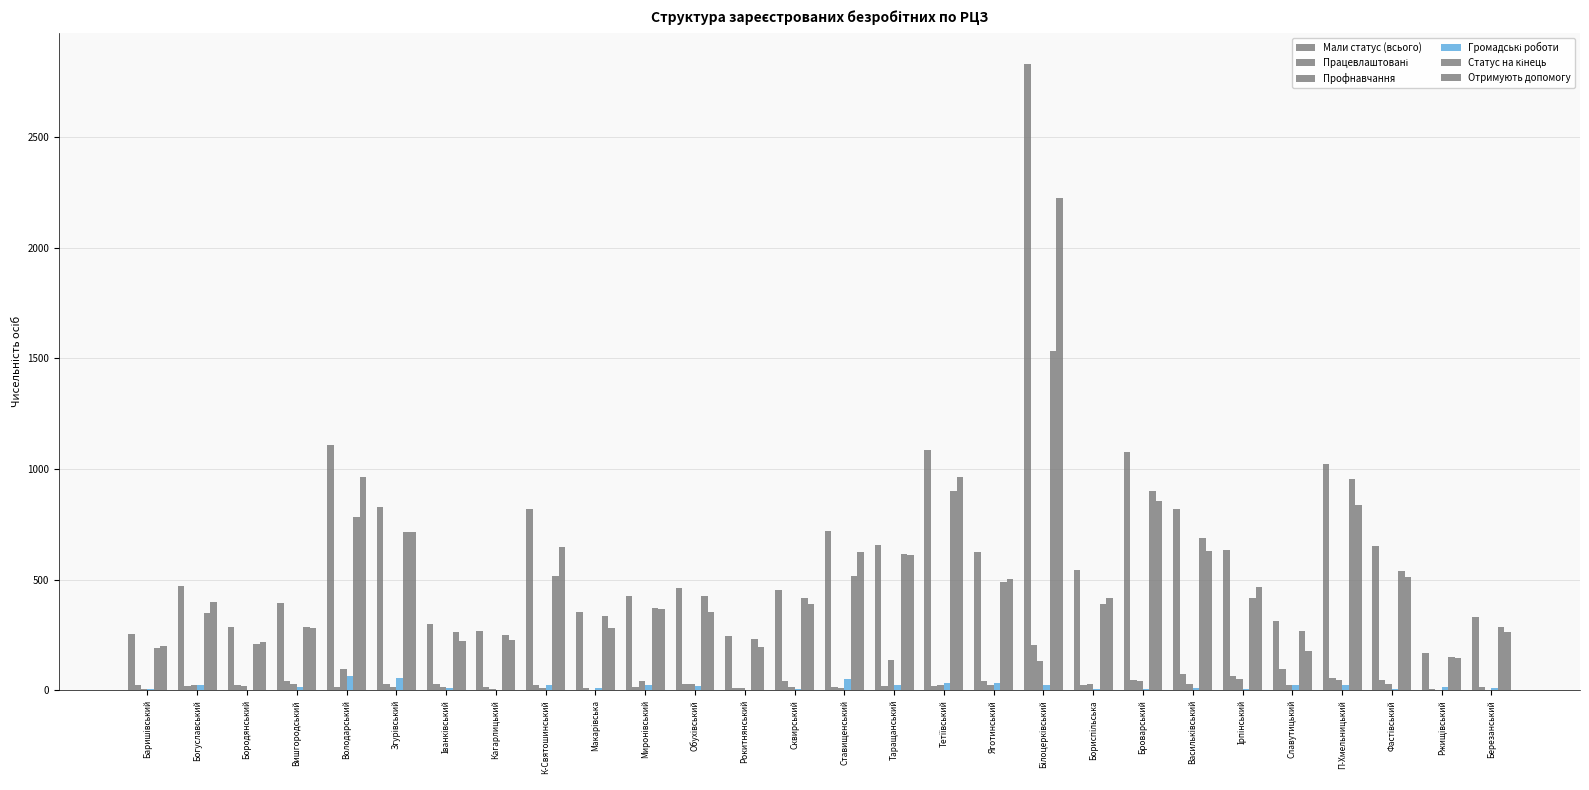

Count the number of data series in this chart.

6